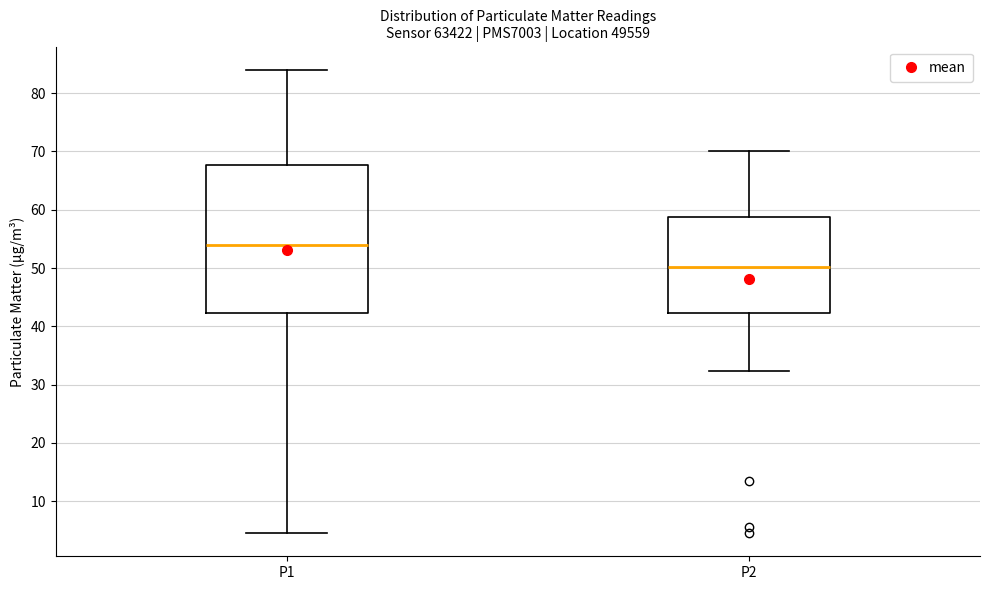

Where is the lower edge of the box for P1 on the y-axis? The values are not printed on the chart, so give them approximately, as read against the axis.

42